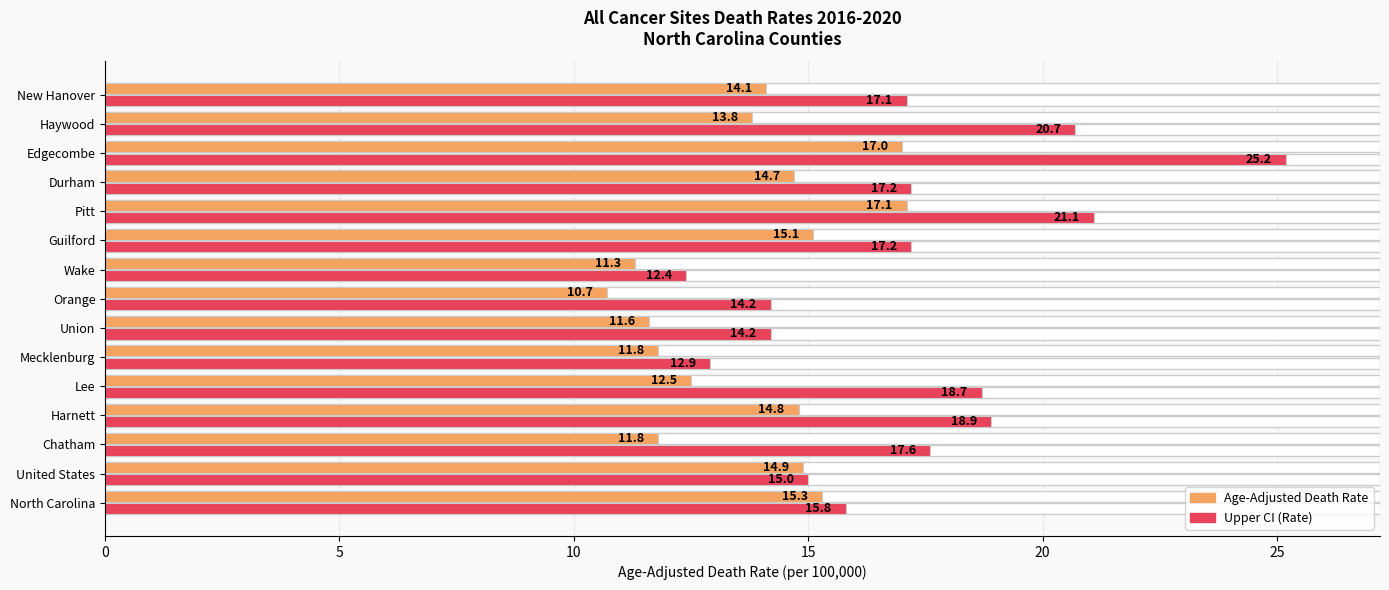

Are the bars grouped side by side (vs. stacked)?

Yes